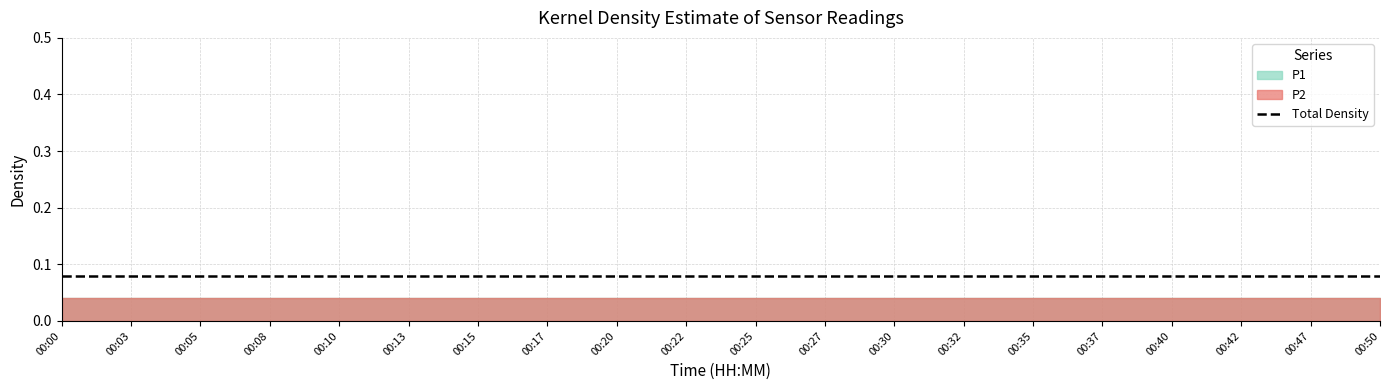

True or false: P1 and P2 intersect in this chart.

False